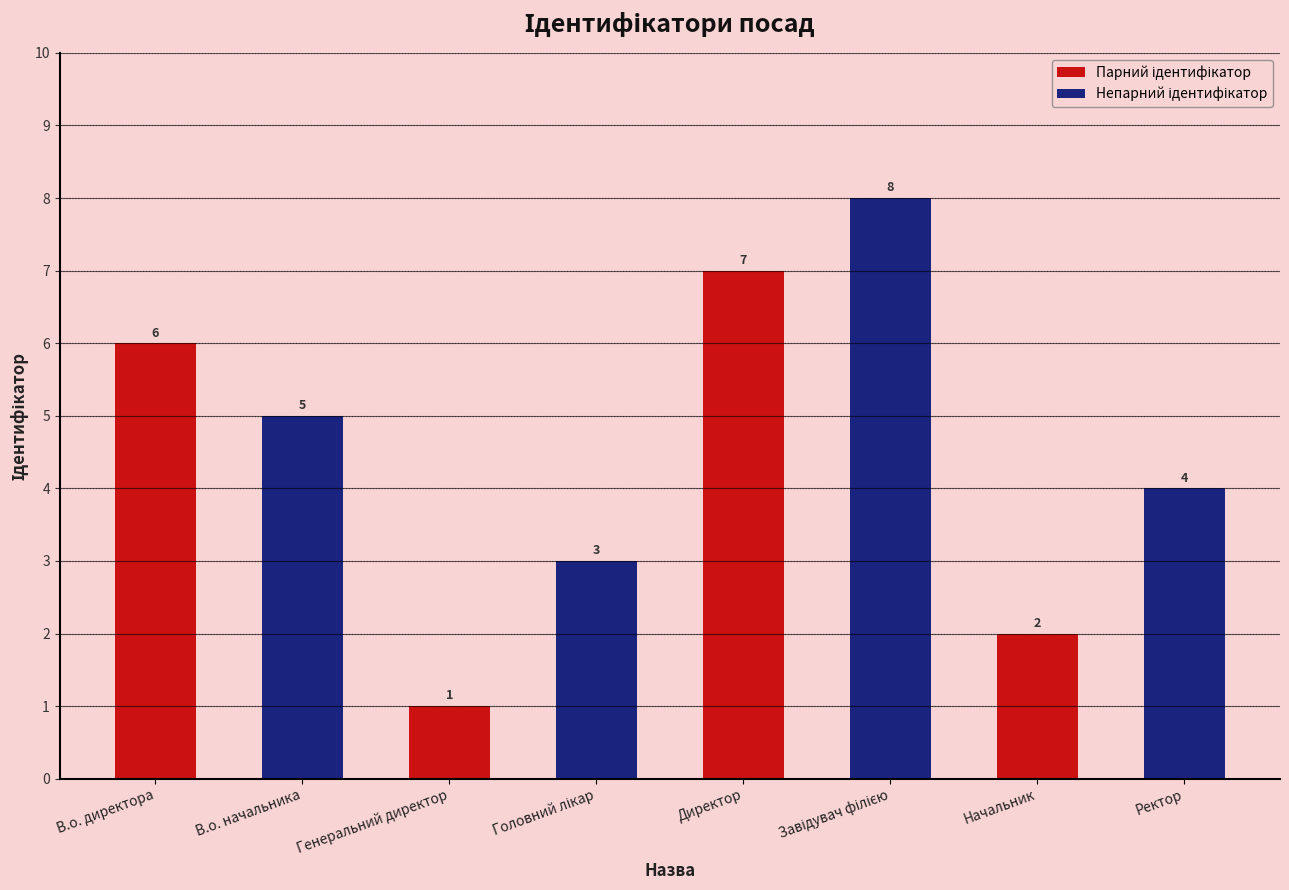

At how many categories does at least one series exceed 1?

4